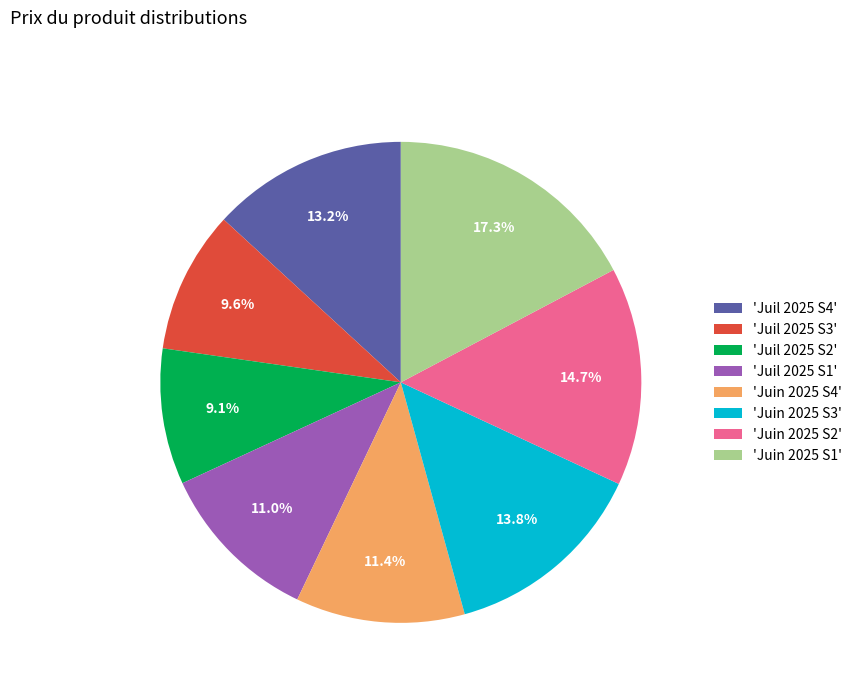

Does 'Juil 2025 S1' represent more than half of the total?

No